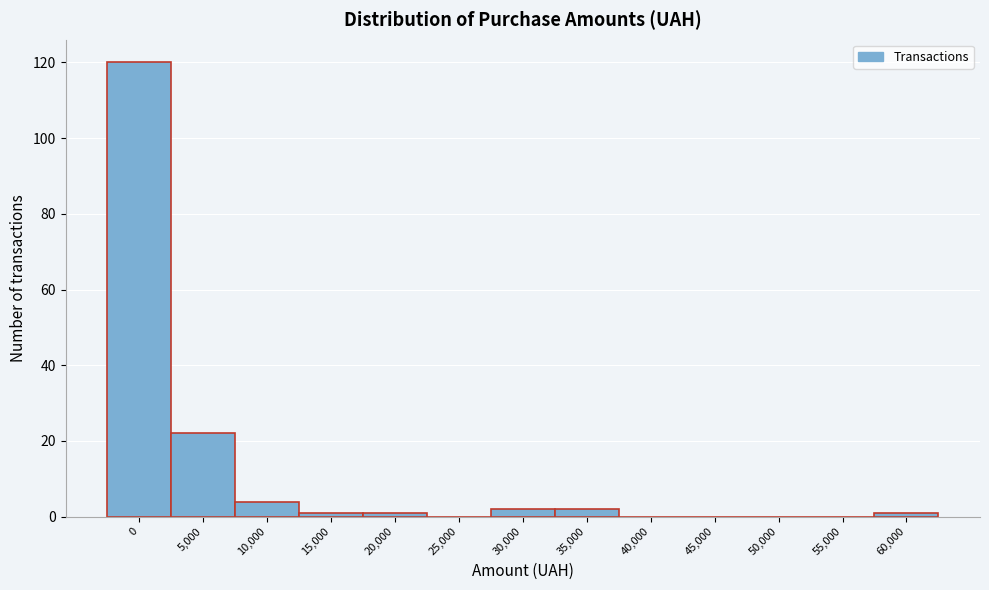

Reading left to right, transcribe all the data shown in this chart.

0=120	5,000=22	10,000=4	15,000=1	20,000=1	25,000=0	30,000=2	35,000=2	40,000=0	45,000=0	50,000=0	55,000=0	60,000=1